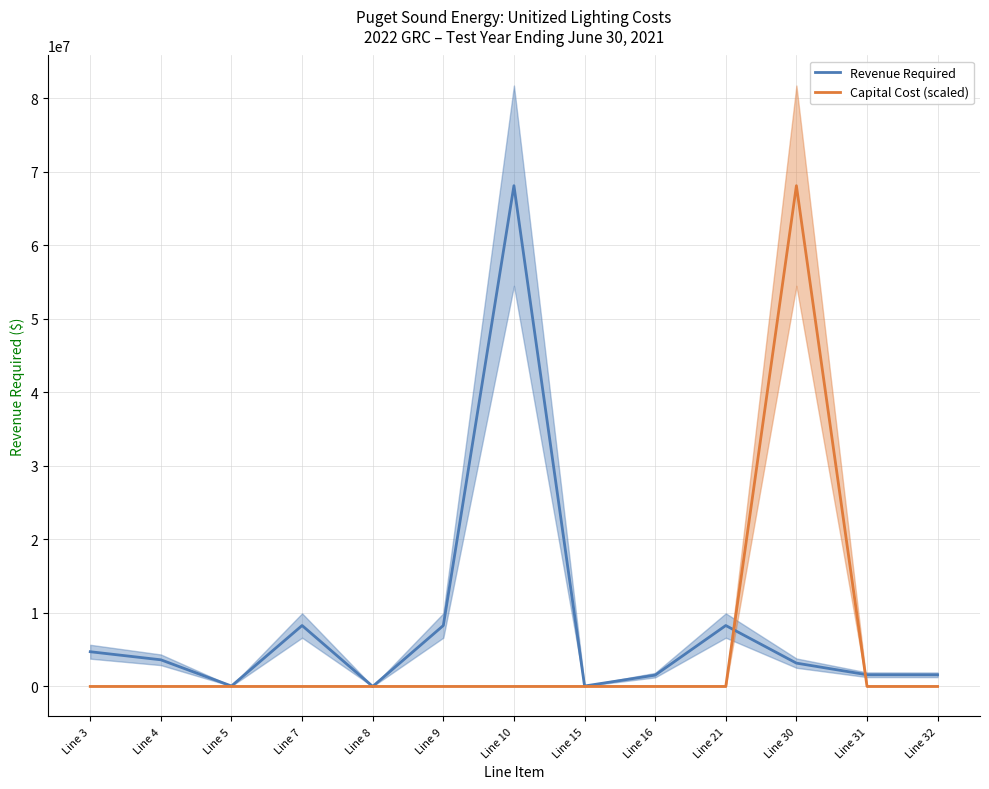

What is the value of the Revenue Required point at the 8th from the left?

58432.8